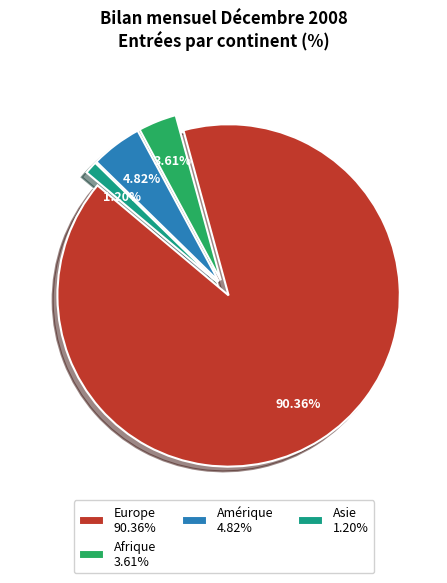

Which slice represents more than half of the pie?

Europe 90.36%